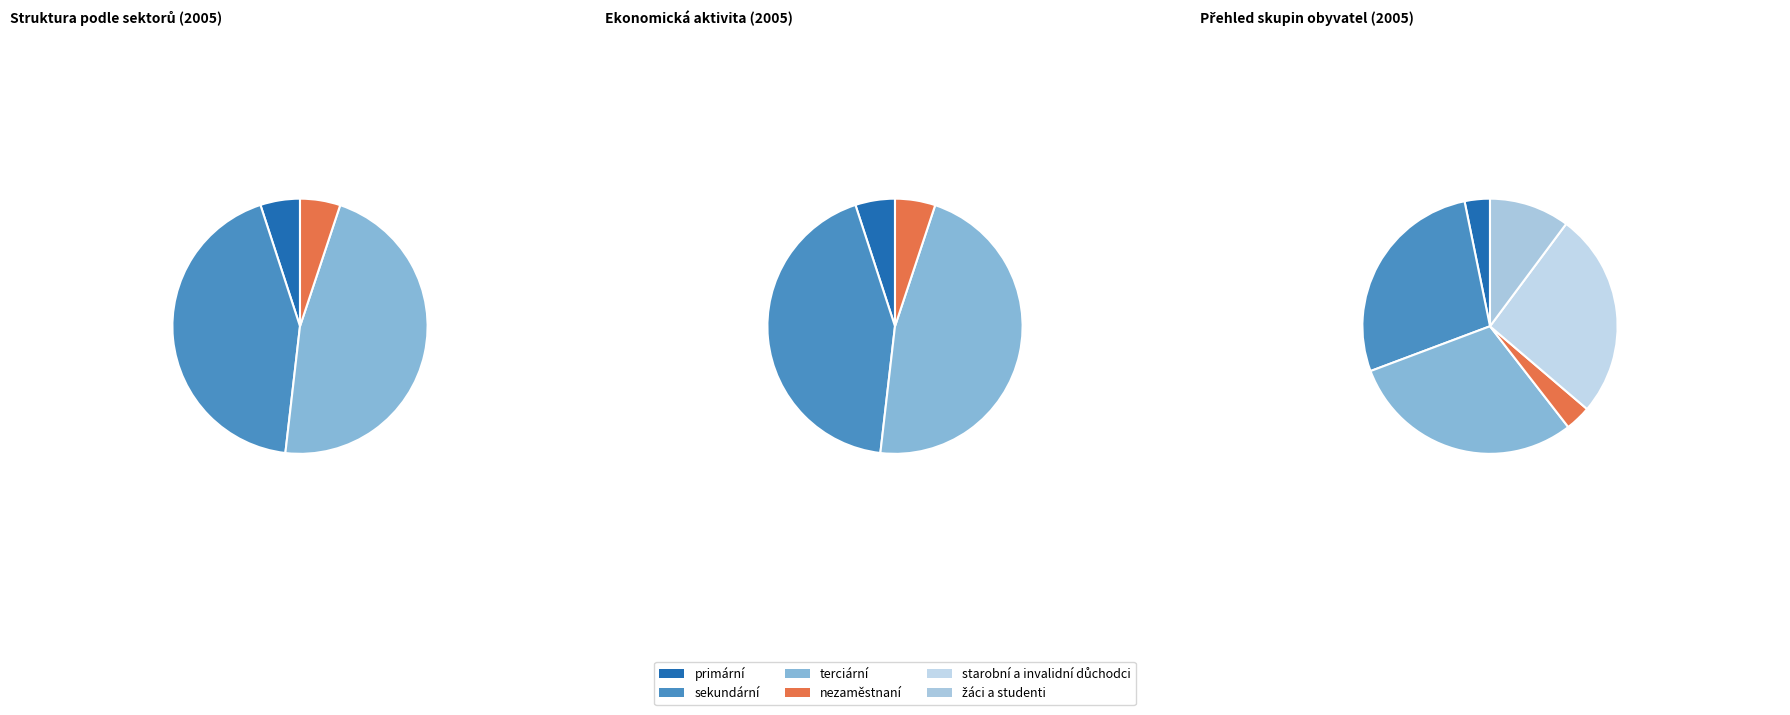

To the nearest percent, what is the combined percentage of terciární and starobní a invalidní důchodci?

56%